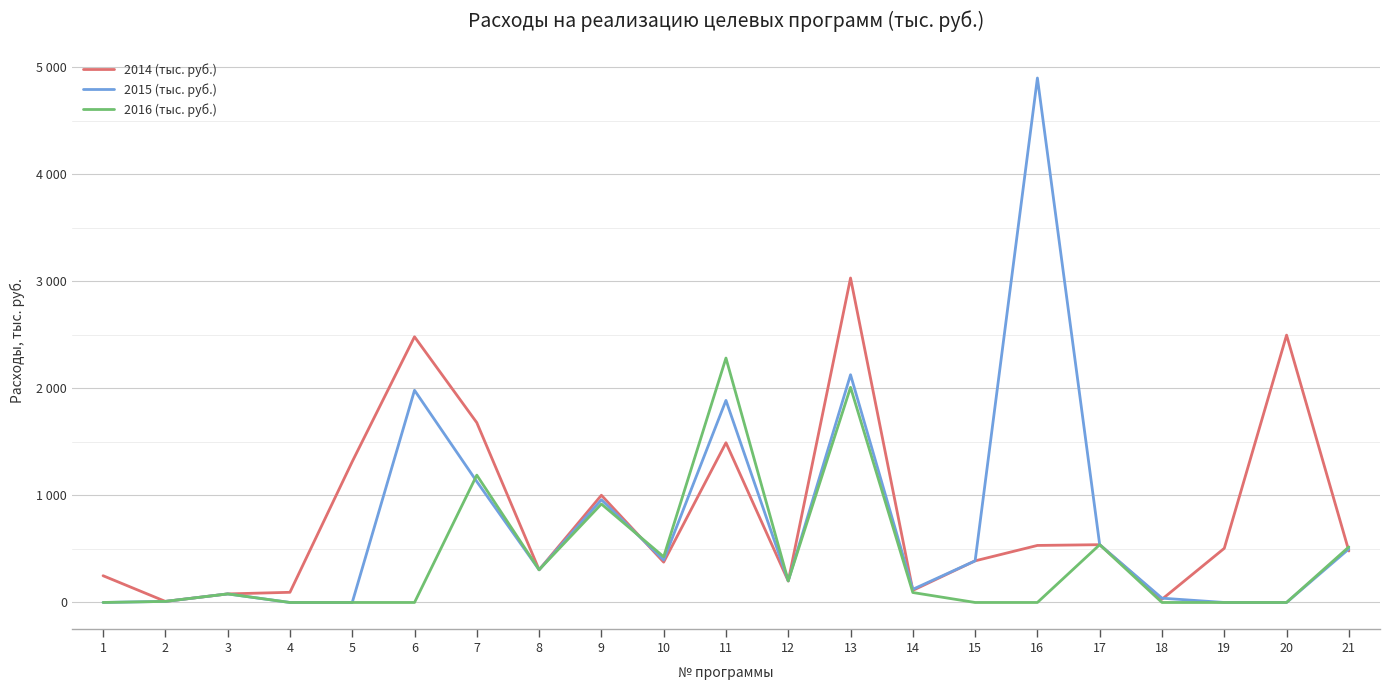

The value of 2015 (тыс. руб.) at 12 is 202.0. True or false?

True